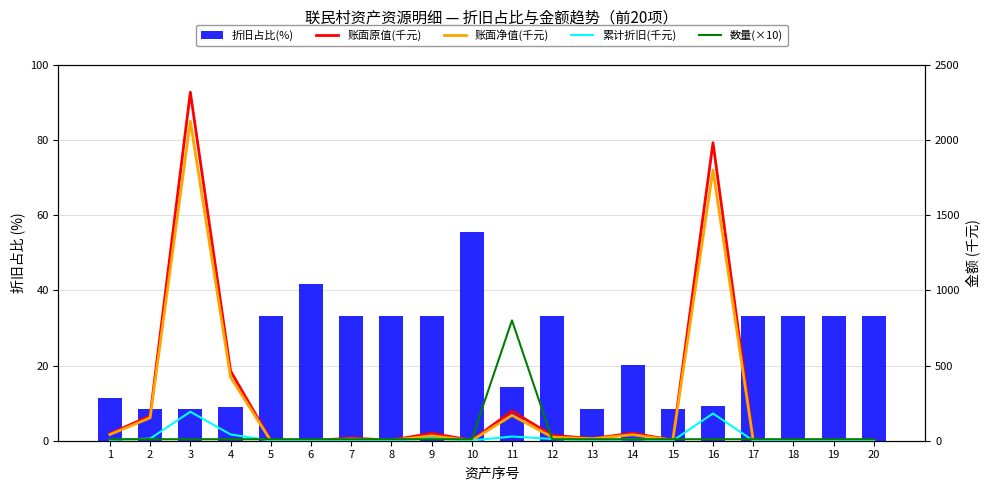

Which series has the largest range (max minus min)?

账面原值(千元)